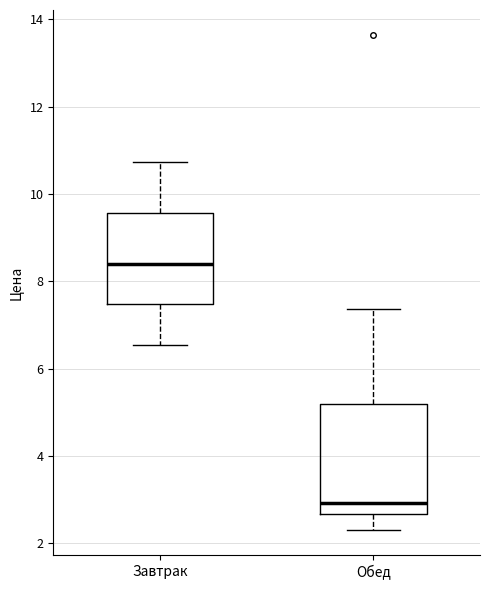

Reading left to right, transcribe this box plot: for each box, give where its median line is, the range the box spans, and where its two whiskers end, as read against the y-axis. The values are not printed on the chart, so give them approximately, as read against the axis.

Завтрак: median 8.4, box 7.4 to 9.6, whiskers 6.6 to 10.8
Обед: median 3.0, box 2.6 to 5.2, whiskers 2.4 to 7.4